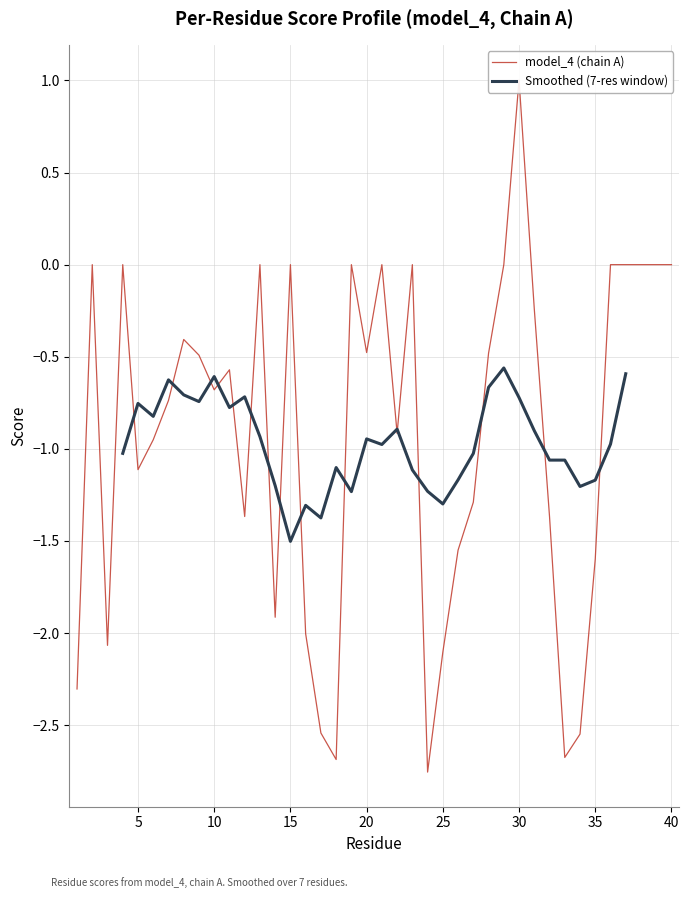

Reading left to right, extract all data points from this chart.

-2.3	0.0	-2.1	0.0	-1.1	-1.0	-0.7	-0.4	-0.5	-0.7	-0.6	-1.4	0.0	-1.9	0.0	-2.0	-2.5	-2.7	0.0	-0.5	0.0	-0.9	0.0	-2.8	-2.1	-1.5	-1.3	-0.5	0.0	1.0	-0.2	-1.4	-2.7	-2.5	-1.6	0.0	0.0	0.0	0.0	0.0